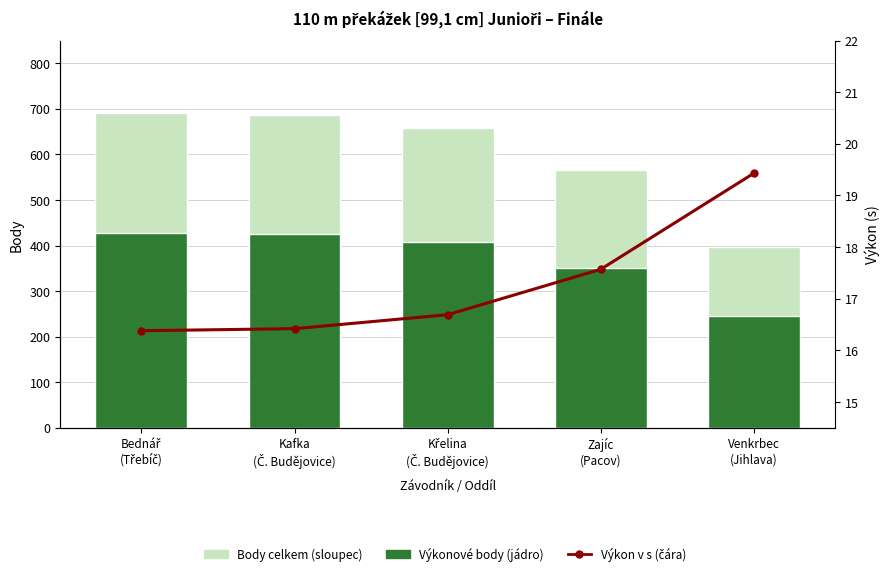

Is it true that Pořadí (body celkem) equals 233.2 at Kafka
(Č. Budějovice)?

False